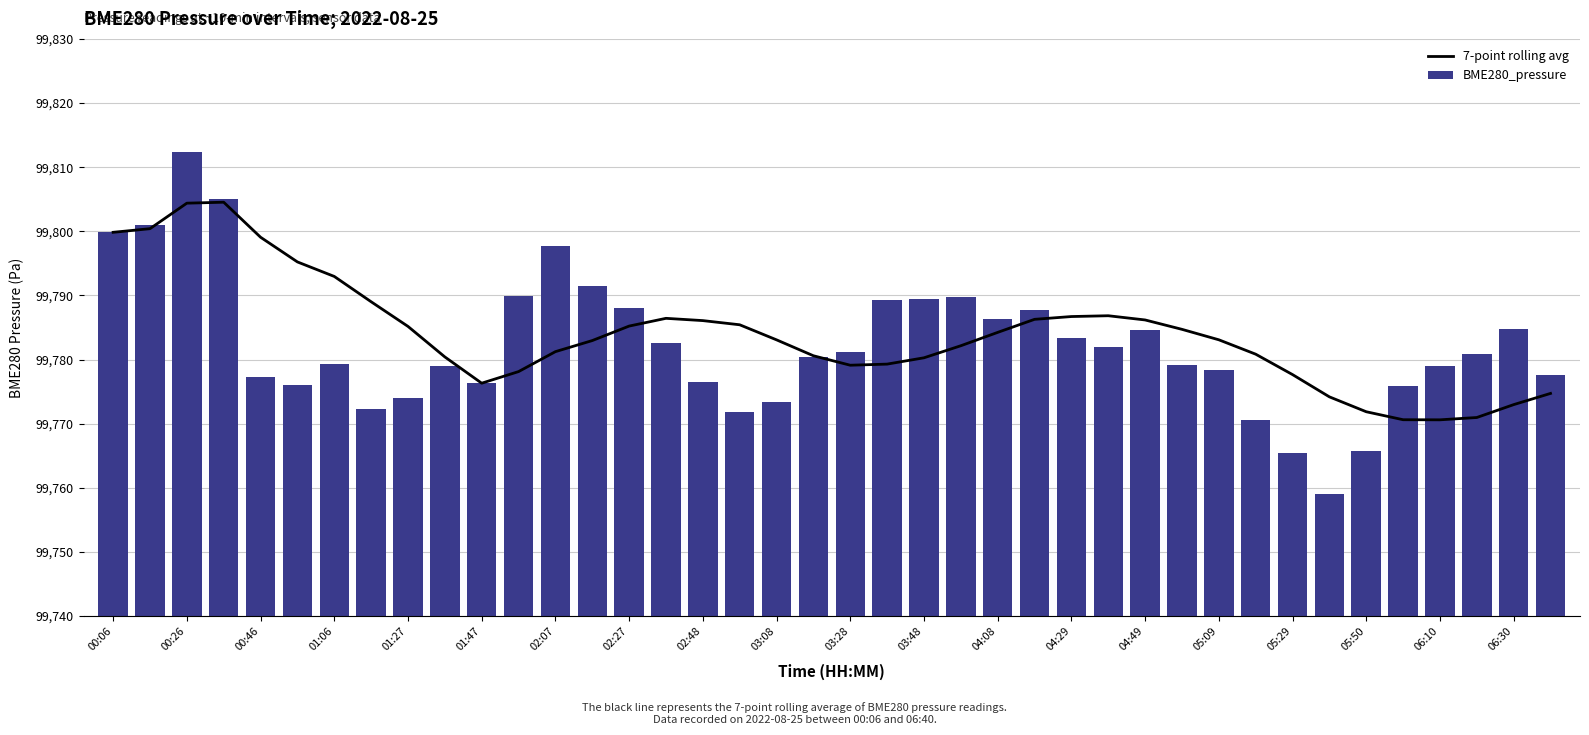

Which category has the highest value in the BME280_pressure series?

00:26